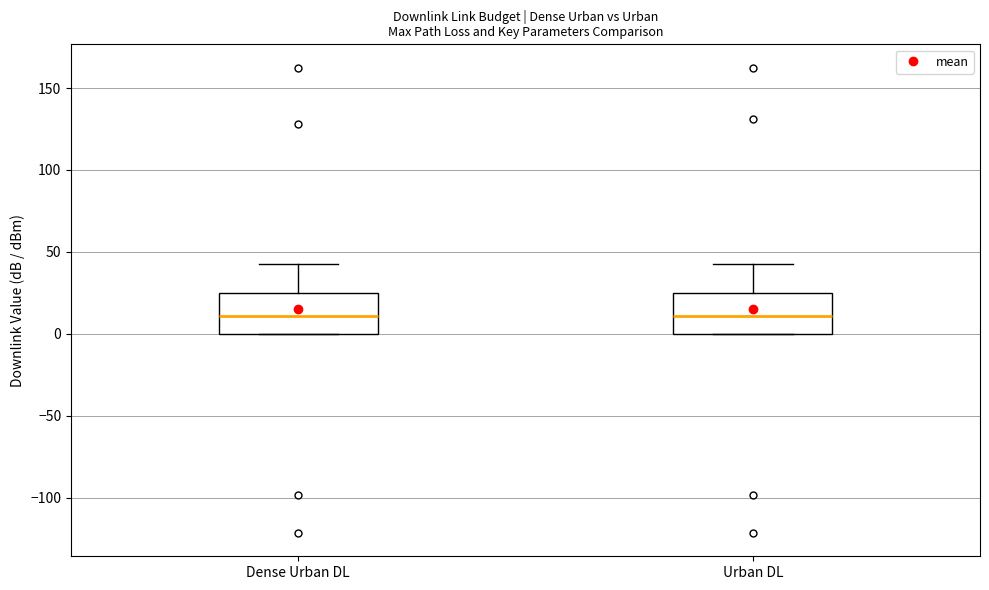

Reading left to right, transcribe this box plot: for each box, give where its median line is, the range the box spans, and where its two whiskers end, as read against the y-axis. The values are not printed on the chart, so give them approximately, as read against the axis.

Dense Urban DL: median 10, box 0 to 25, whiskers 0 to 45
Urban DL: median 10, box 0 to 25, whiskers 0 to 45